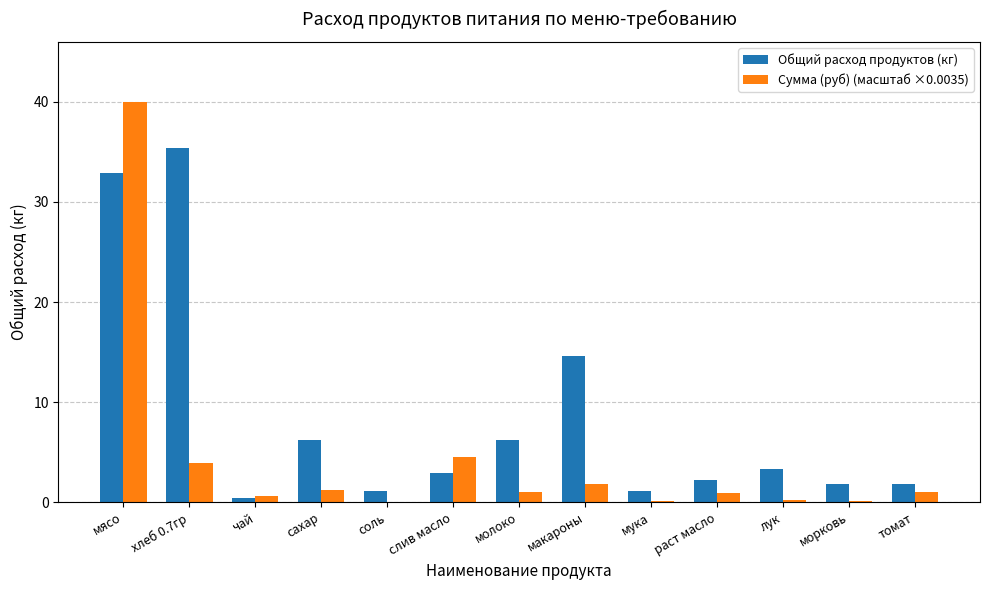

What is the difference between the Сумма (руб) (масштаб ×0.0035) values at сахар and морковь?

1.0